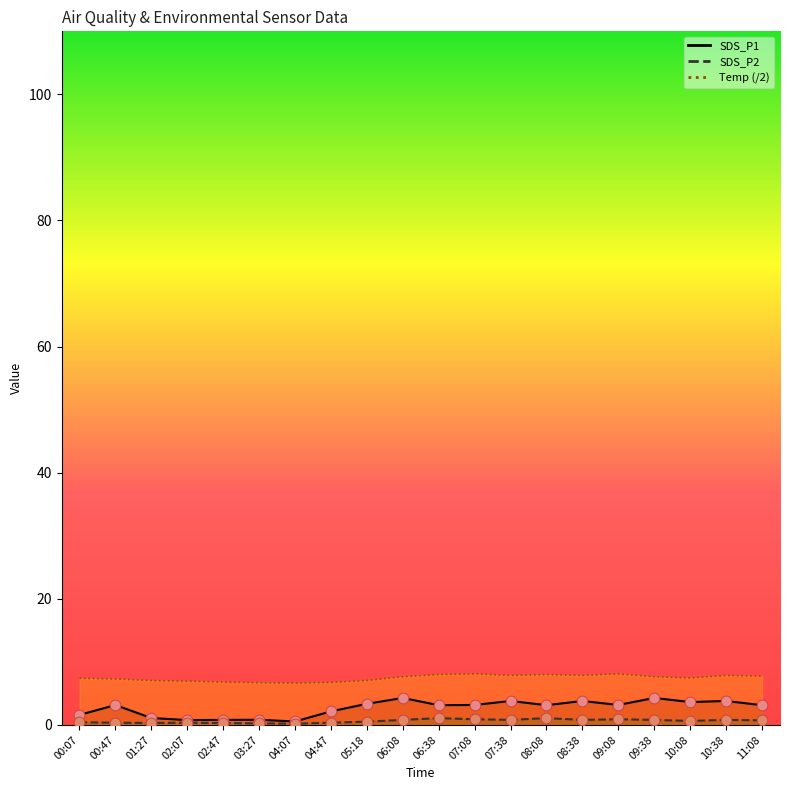

What are all the series names shown in the legend?

SDS_P1, SDS_P2, Temp